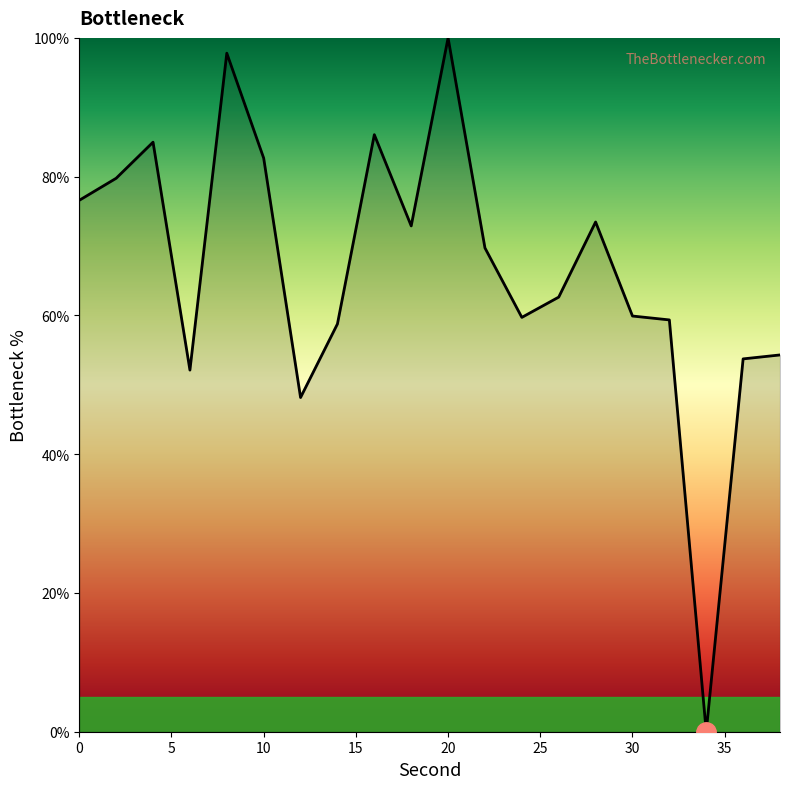

How many interior local valleys (lower than both neighbors) does the data have?

5